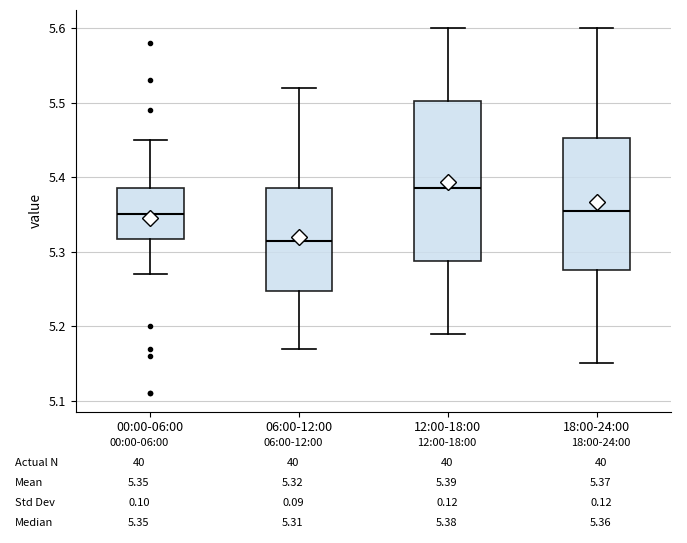

Reading left to right, transcribe this box plot: for each box, give where its median line is, the range the box spans, and where its two whiskers end, as read against the y-axis. The values are not printed on the chart, so give them approximately, as read against the axis.

00:00-06:00: median 5.35, box 5.32 to 5.39, whiskers 5.27 to 5.45
06:00-12:00: median 5.32, box 5.25 to 5.39, whiskers 5.17 to 5.52
12:00-18:00: median 5.39, box 5.29 to 5.50, whiskers 5.19 to 5.60
18:00-24:00: median 5.36, box 5.28 to 5.45, whiskers 5.15 to 5.60